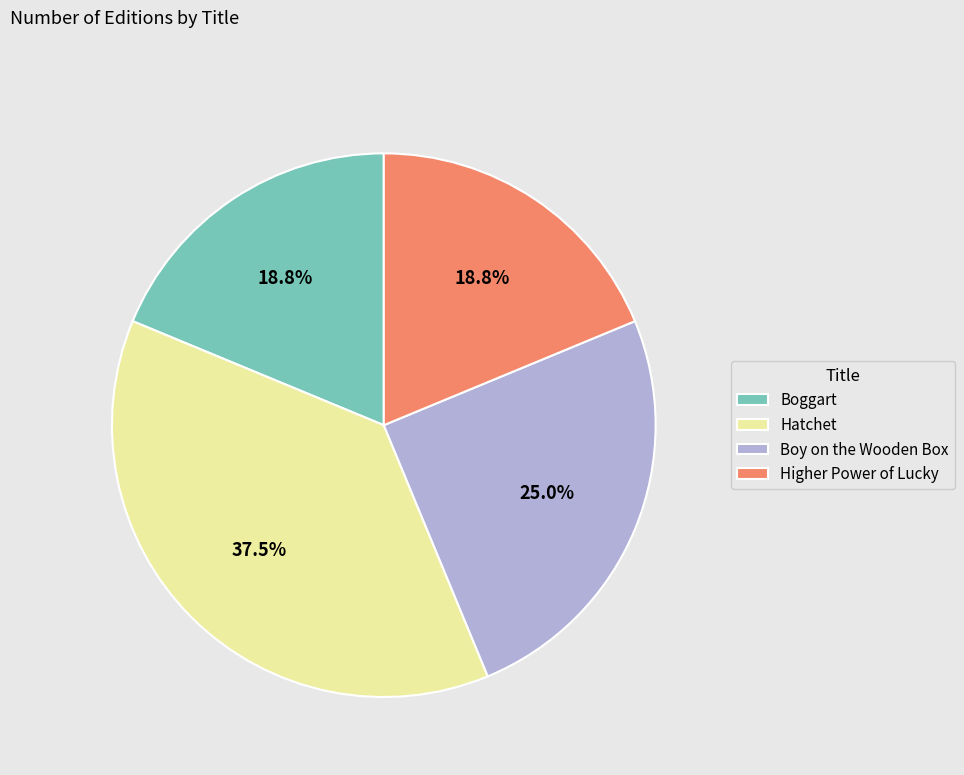

Combined, do Hatchet and Boy on the Wooden Box account for over 50%?

Yes